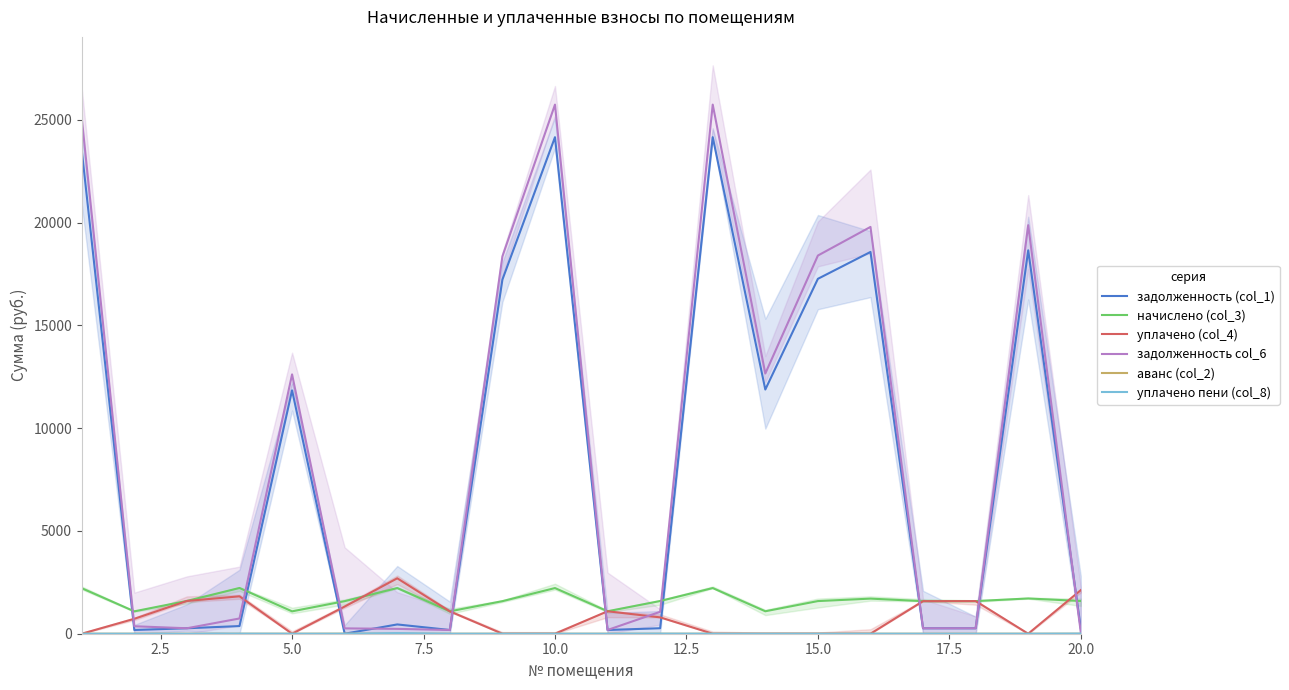

How many times do начислено (col_3) and уплачено (col_4) cross each other?

2